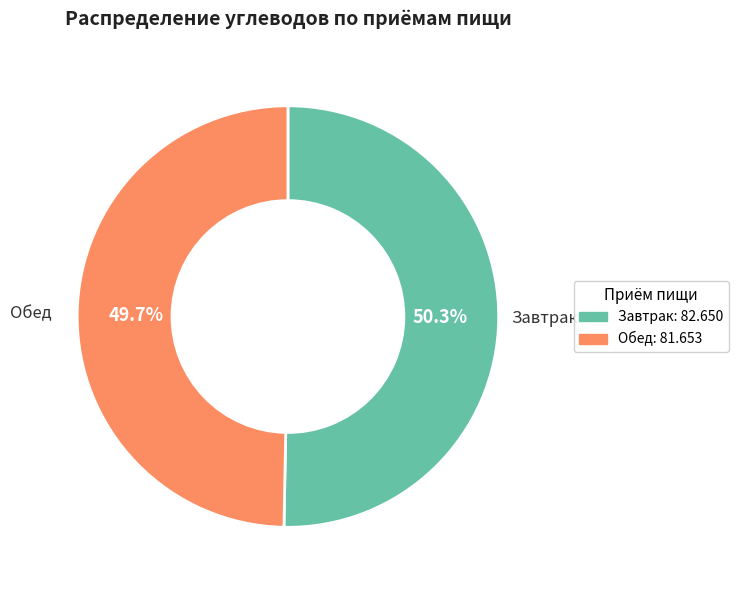

The Обед slice represents 50% of the pie. True or false?

True